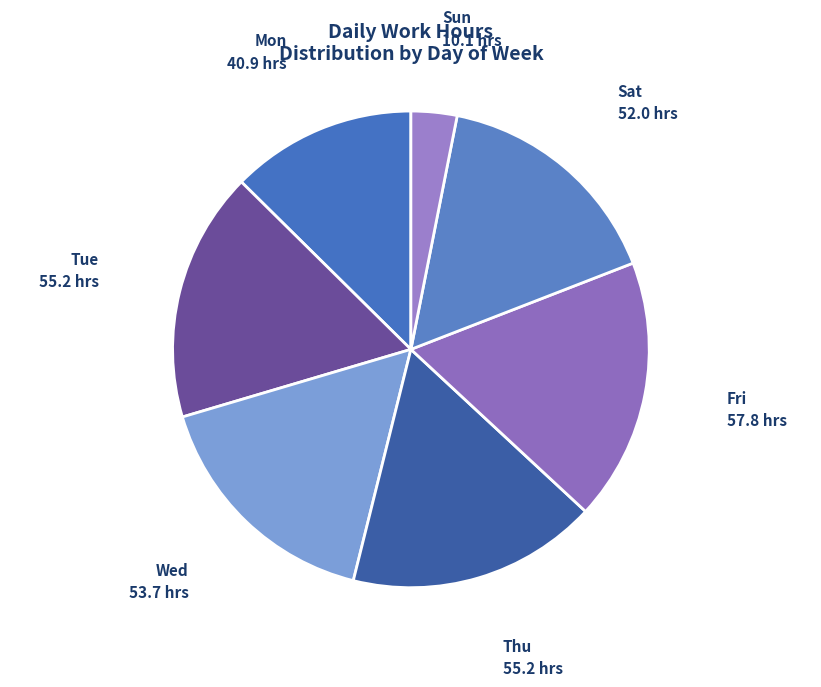

Do Wed and Fri together represent more than half of the pie?

No